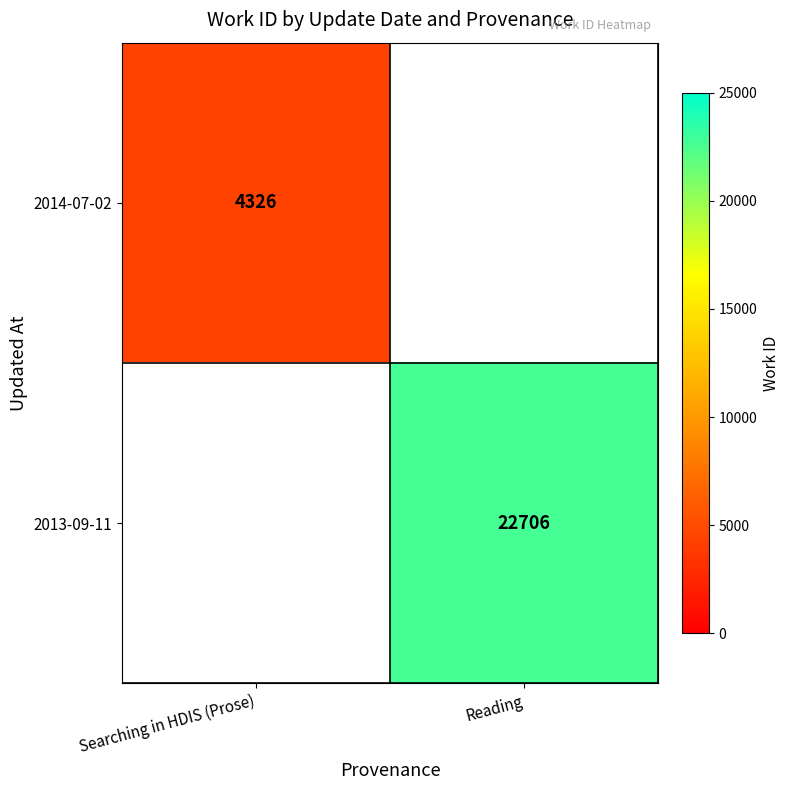

The value of 2013-09-11 at Reading is 10657. True or false?

False